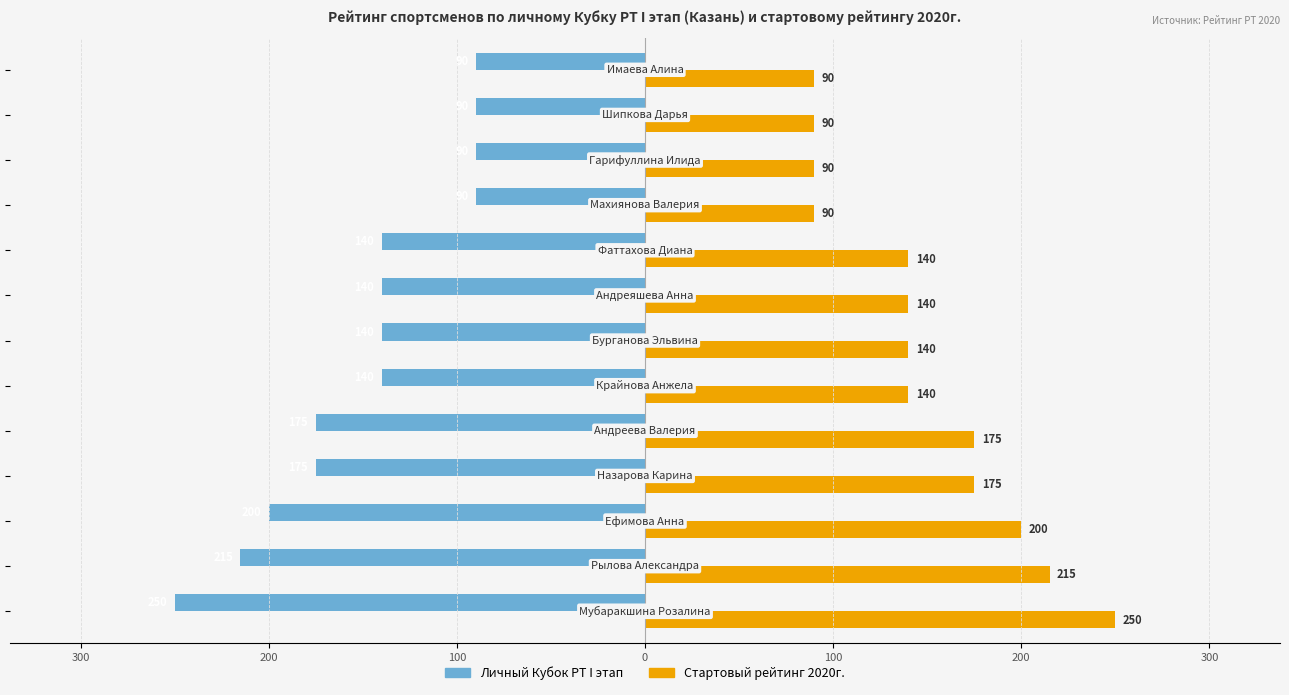

What are all the series names shown in the legend?

Личный Кубок РТ I этап, Стартовый рейтинг 2020г.